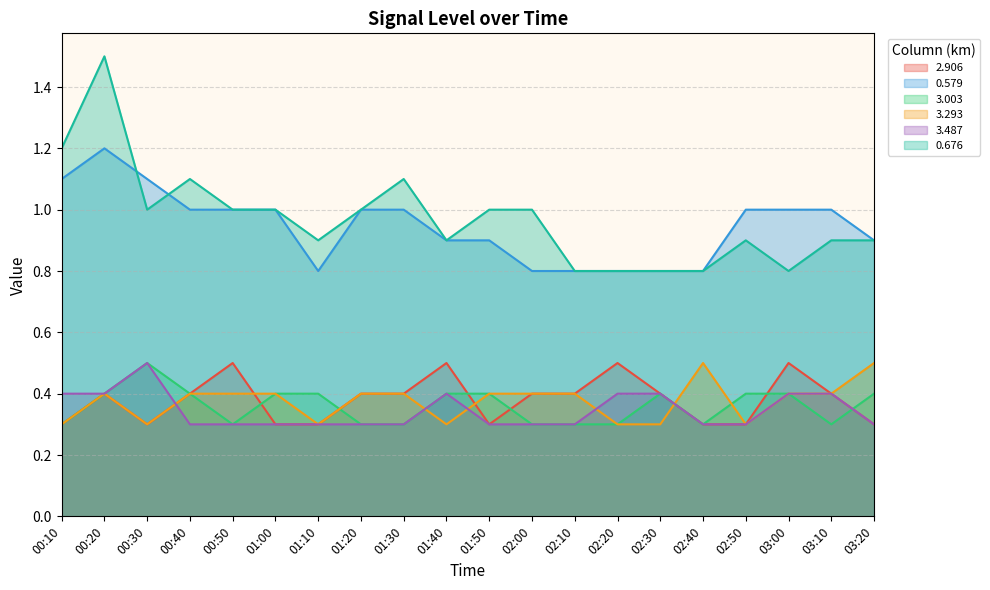

What is the label of the 17th point from the right?

00:40